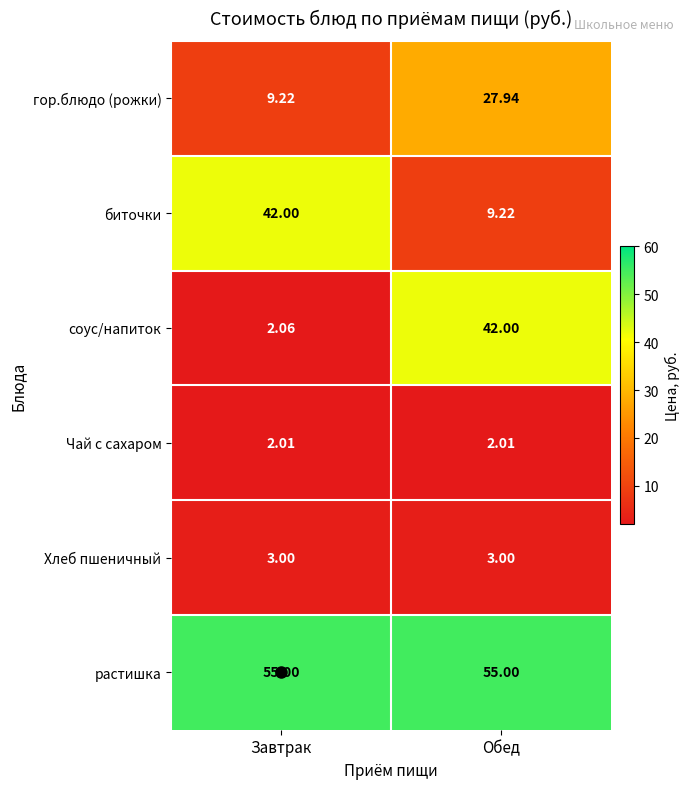

What is the difference between the highest and lowest values at Обед?

53.0